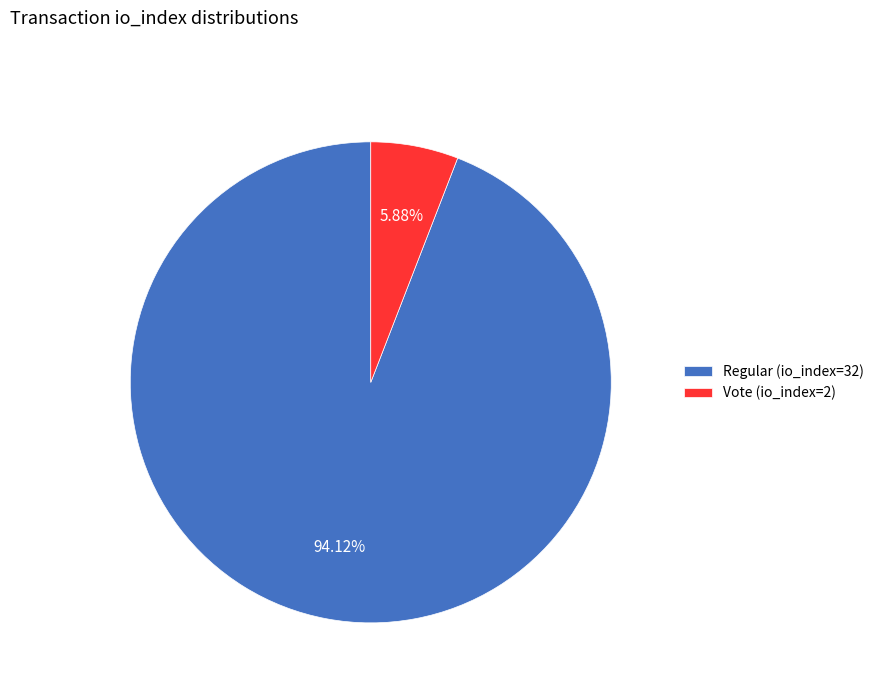

What is the majority slice?

Regular (io_index=32)